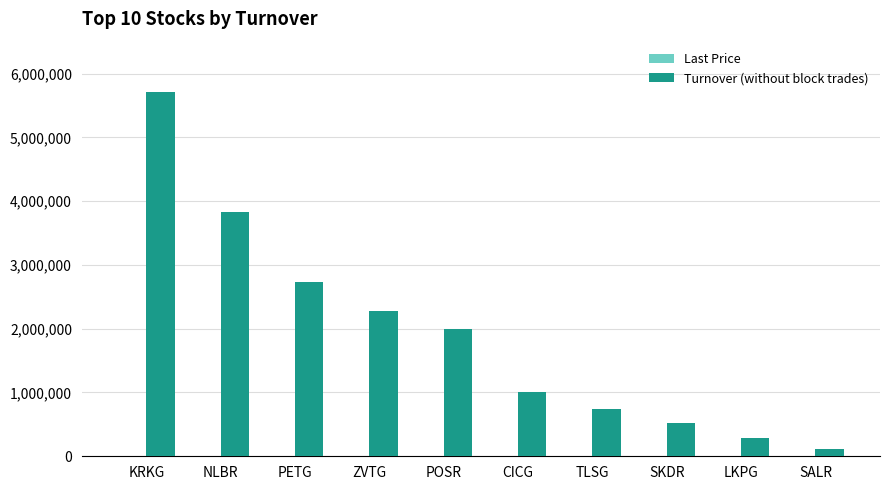

What is the highest value of the Turnover (without block trades) series?

5710778.4